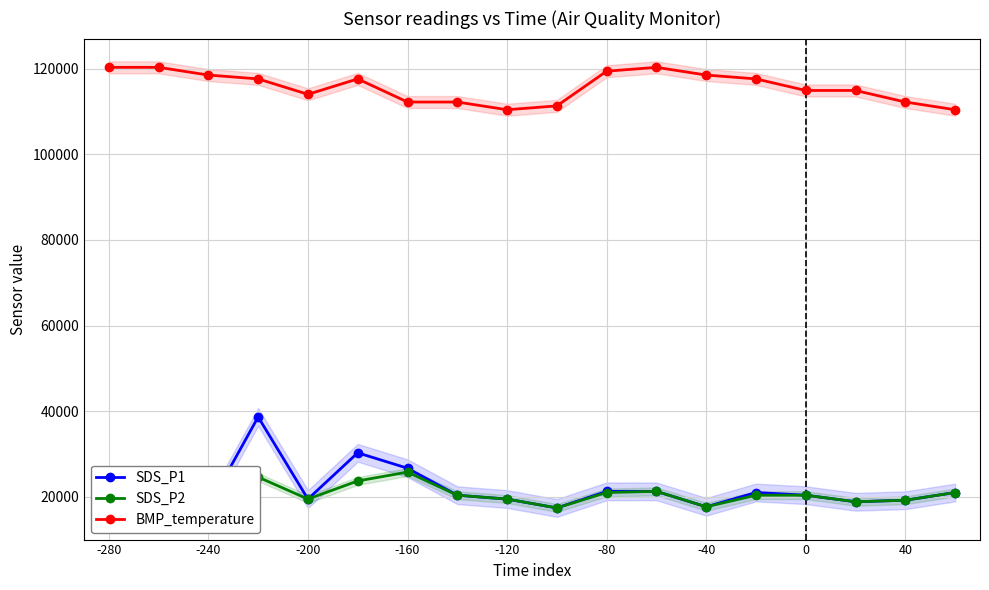

The value of BMP_temperature at 0 is 162932. True or false?

False